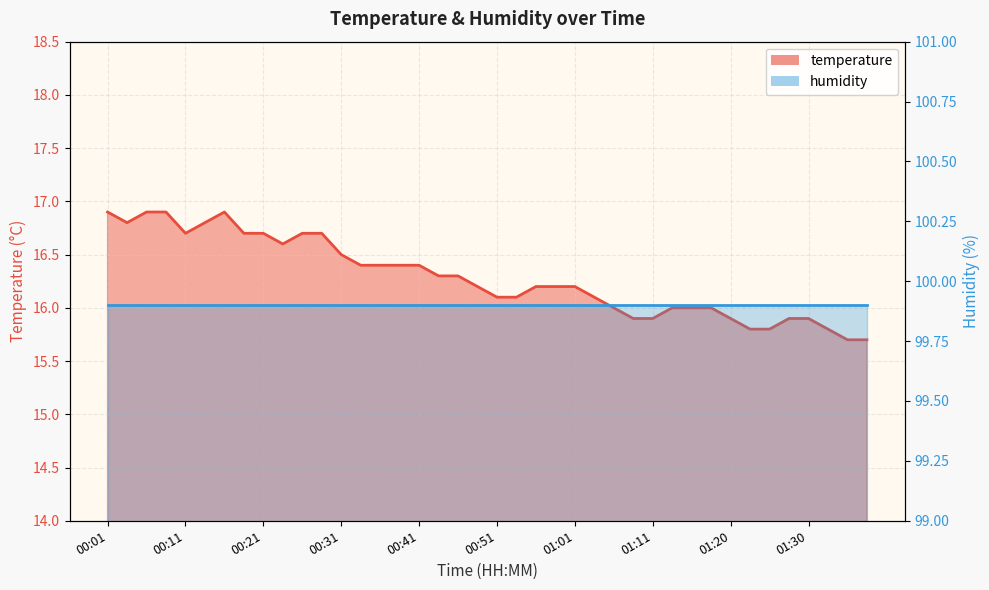

Reading left to right, what are all the values shown in this chart?

00:01=16.9	00:04=16.8	00:06=16.9	00:09=16.9	00:11=16.7	00:14=16.8	00:16=16.9	00:19=16.7	00:21=16.7	00:24=16.6	00:26=16.7	00:28=16.7	00:31=16.5	00:33=16.4	00:36=16.4	00:38=16.4	00:41=16.4	00:43=16.3	00:46=16.3	00:48=16.2	00:51=16.1	00:53=16.1	00:56=16.2	00:58=16.2	01:01=16.2	01:03=16.1	01:06=16.0	01:08=15.9	01:11=15.9	01:13=16.0	01:15=16.0	01:18=16.0	01:20=15.9	01:23=15.8	01:25=15.8	01:28=15.9	01:30=15.9	01:33=15.8	01:35=15.7	01:38=15.7